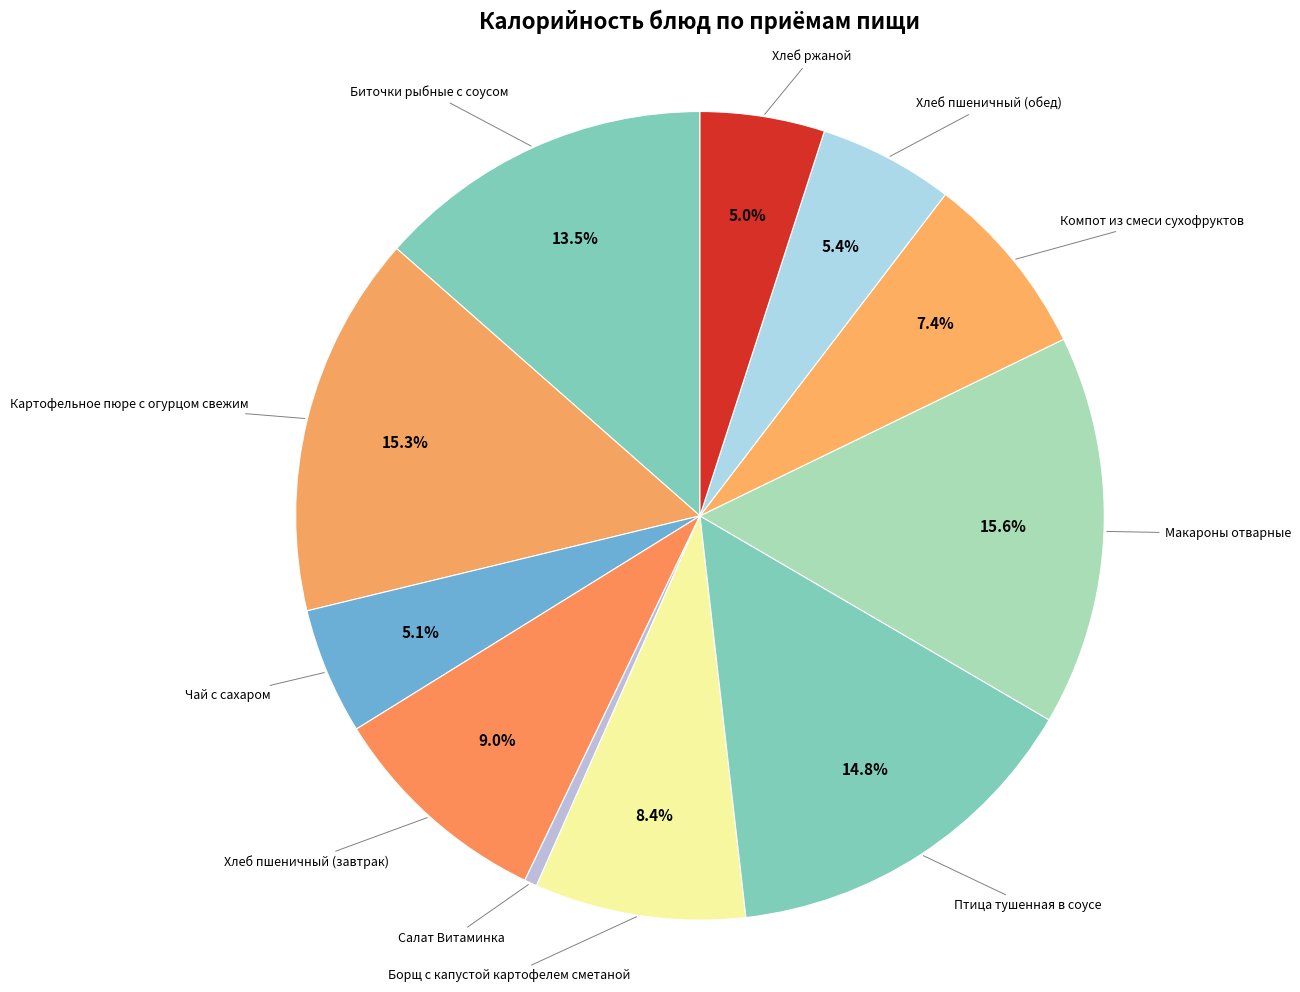

Is there any slice that represents more than half of the pie?

No